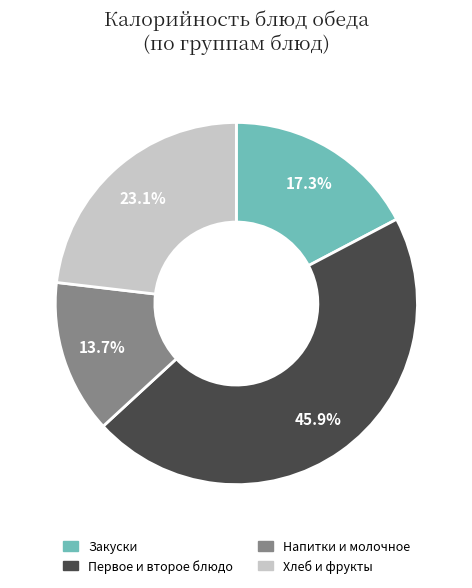

To the nearest percent, what is the average slice percentage?

25%